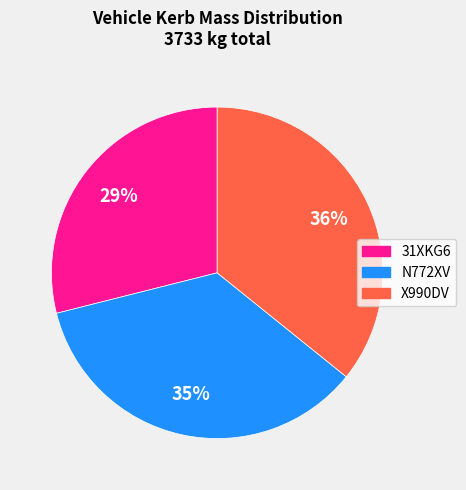

Do X990DV and N772XV together represent more than half of the pie?

Yes